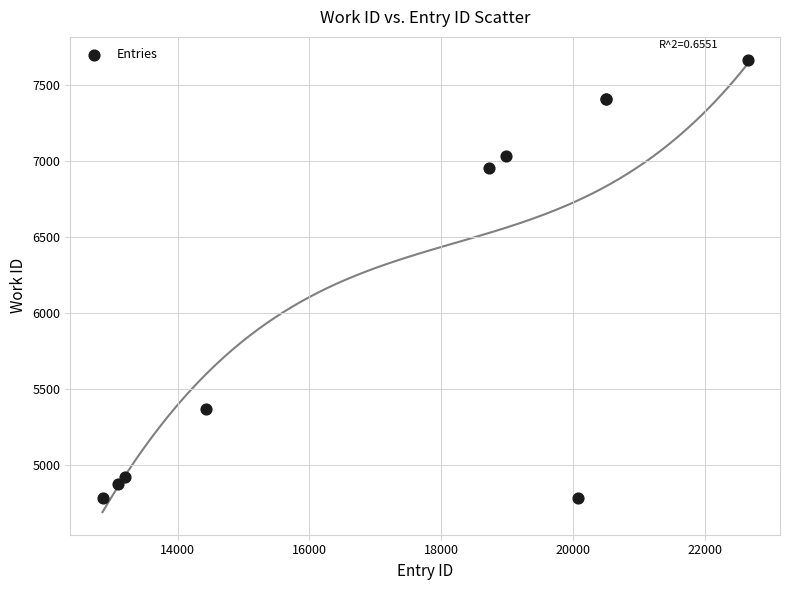

What Y value in the scatter plot is closest to 6225?

6951